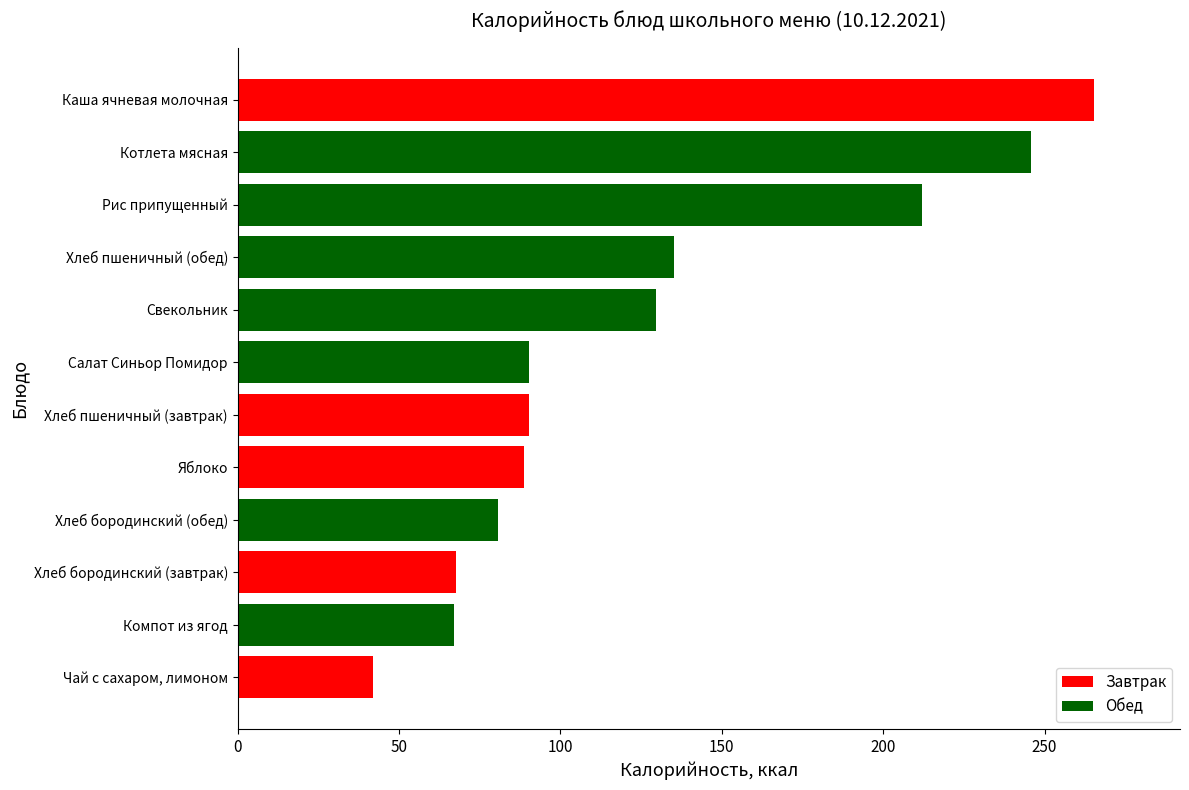

The chart shows a value of 79.2 at Хлеб пшеничный (обед). True or false?

False